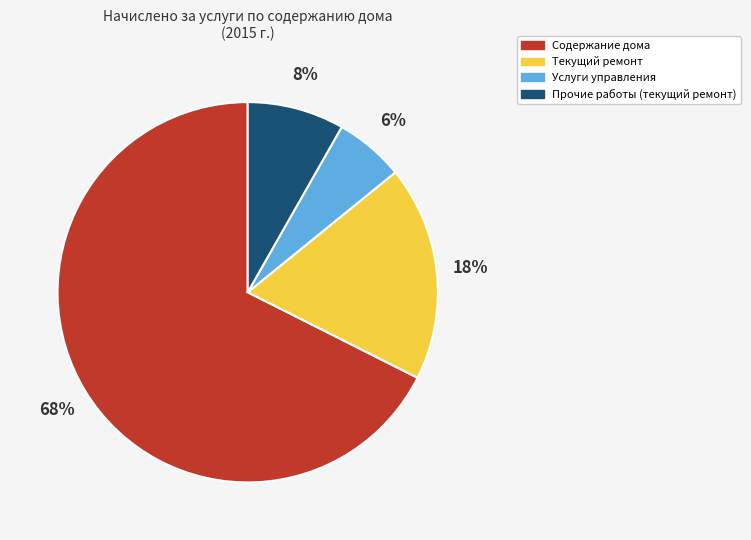

True or false: Содержание дома accounts for 61% of the total.

False